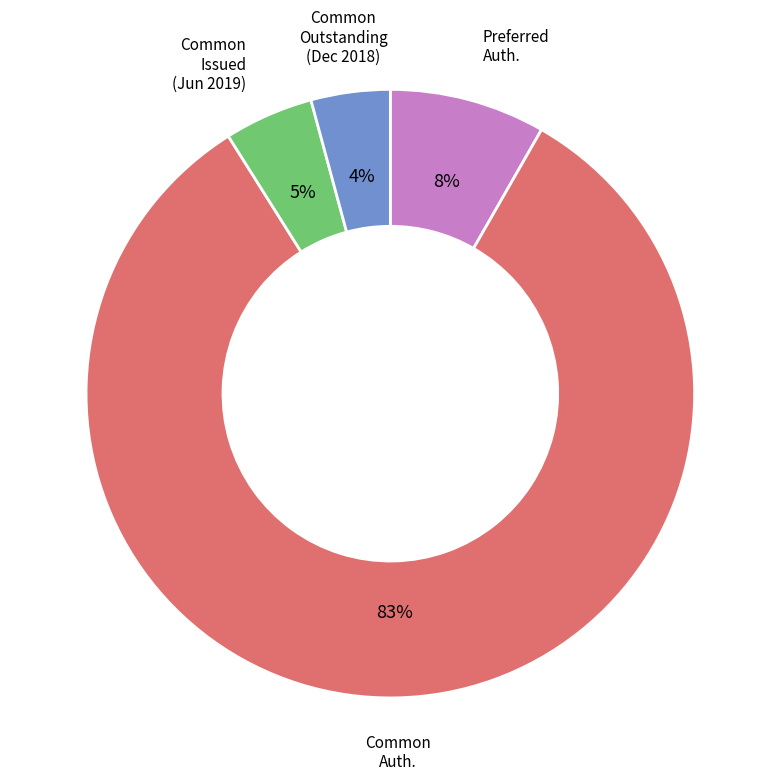

To the nearest percent, what is the average slice percentage?

25%